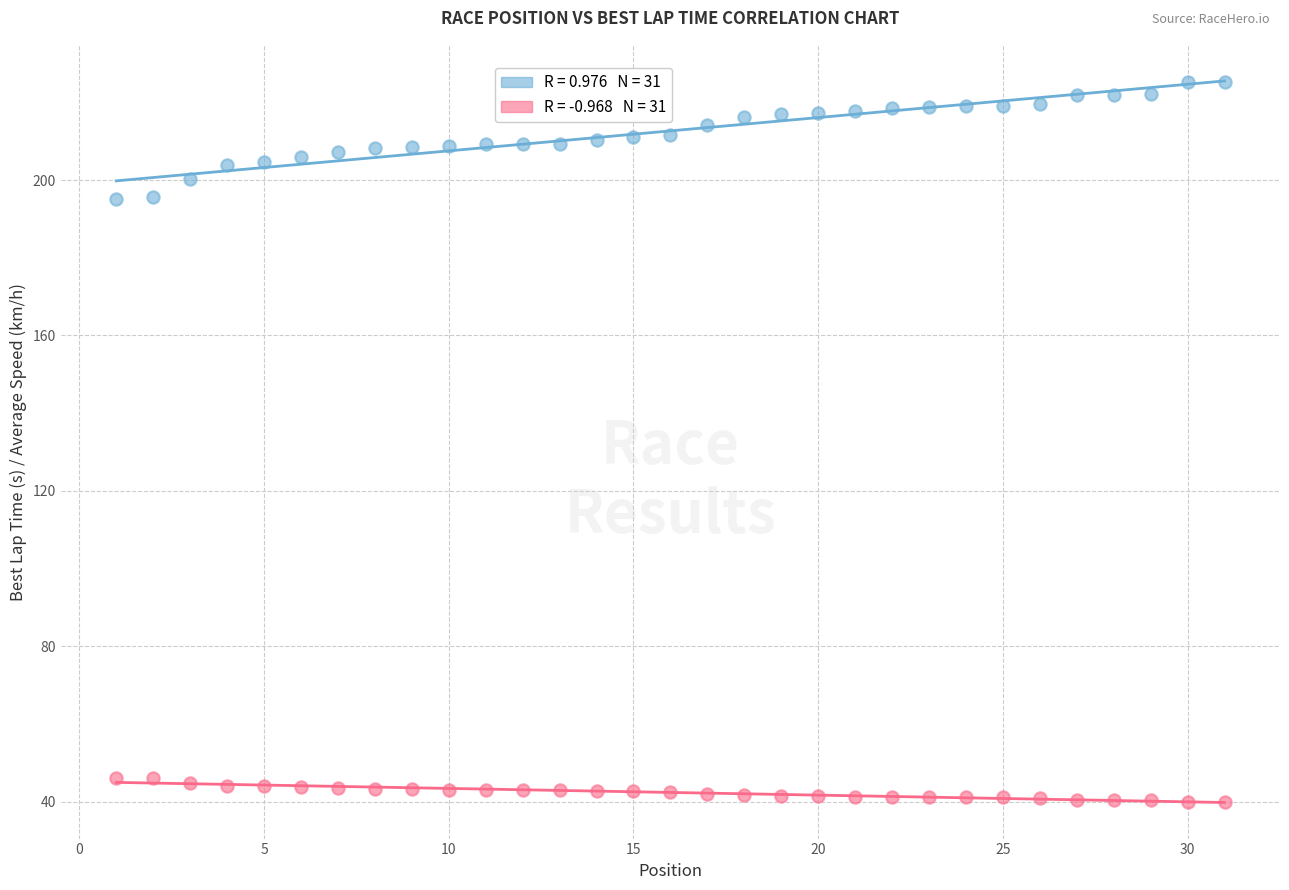

Across all data points, what is the range of Y values (max minus min)?

185.2